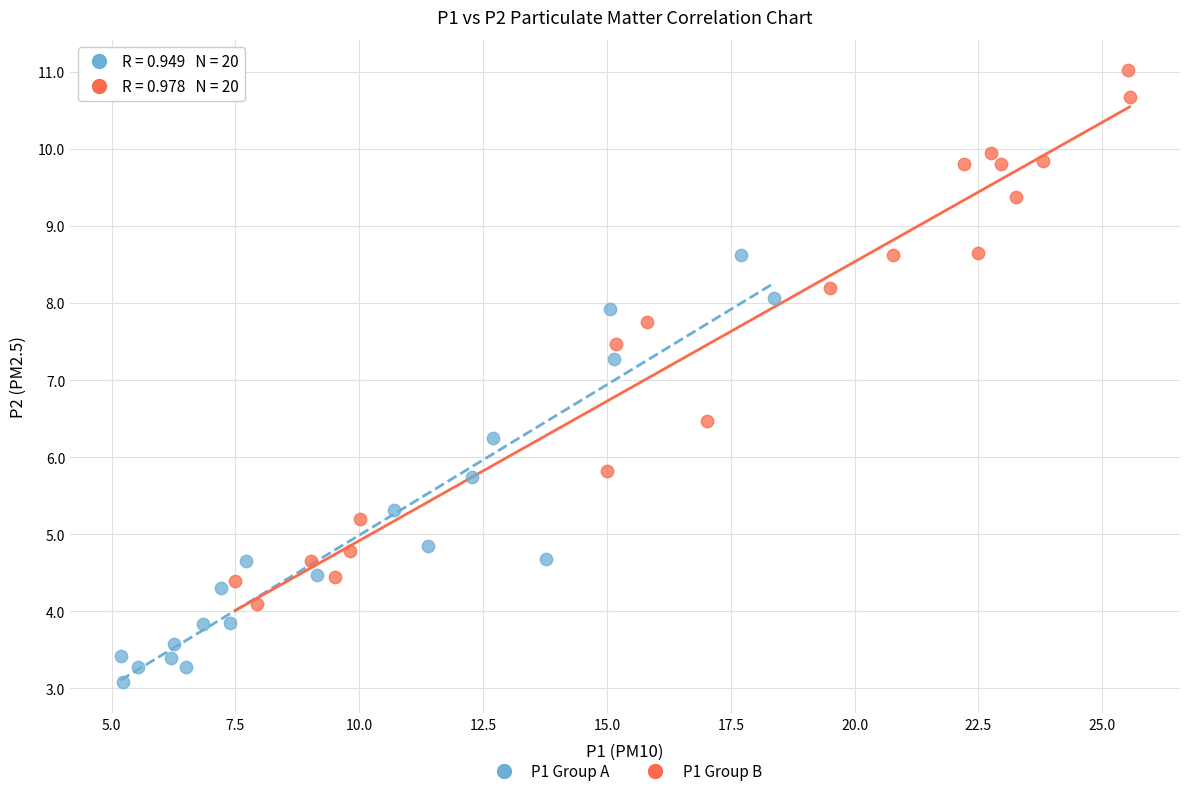

What are all the series names shown in the legend?

P1 Group A, P1 Group B